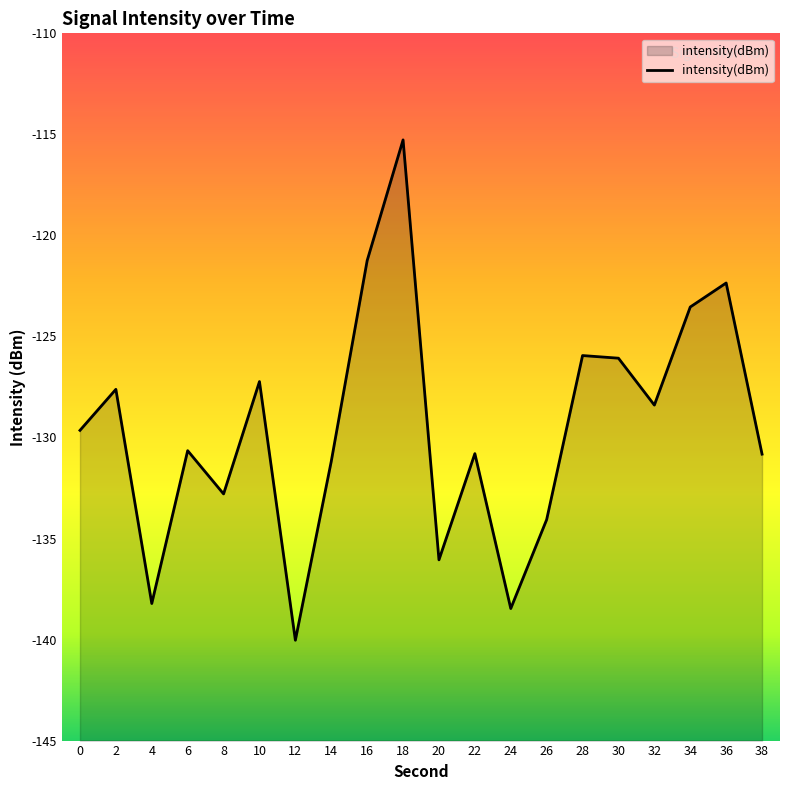

Does the chart display data point markers on the line(s)?

No